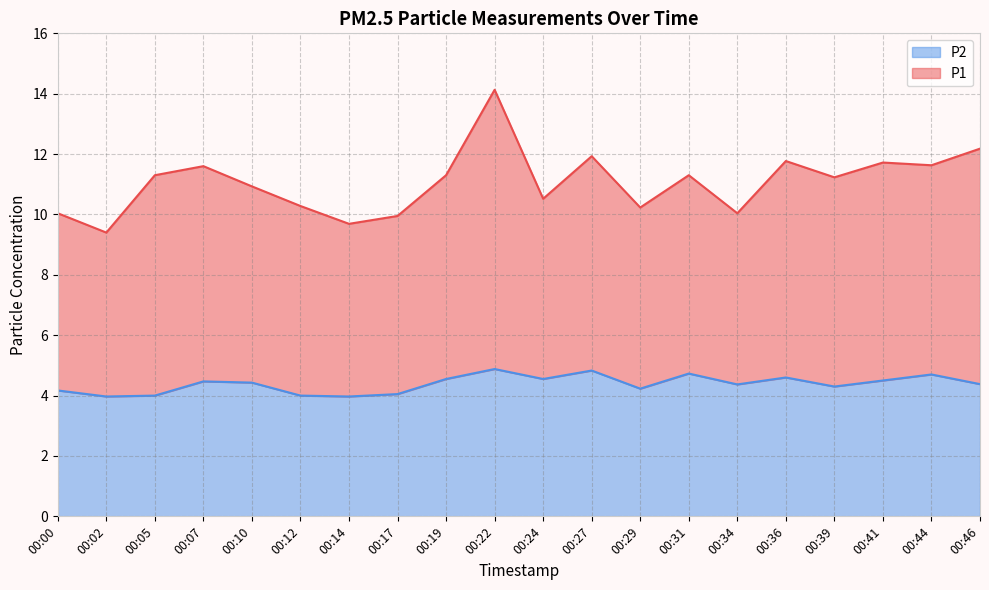

At which category does the data reach its first local valley?

00:02